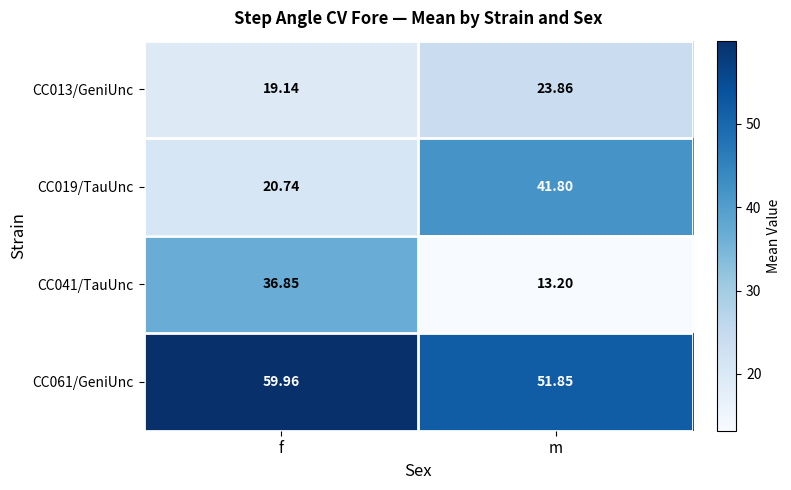

At which category does the chart reach its peak across all series?

f